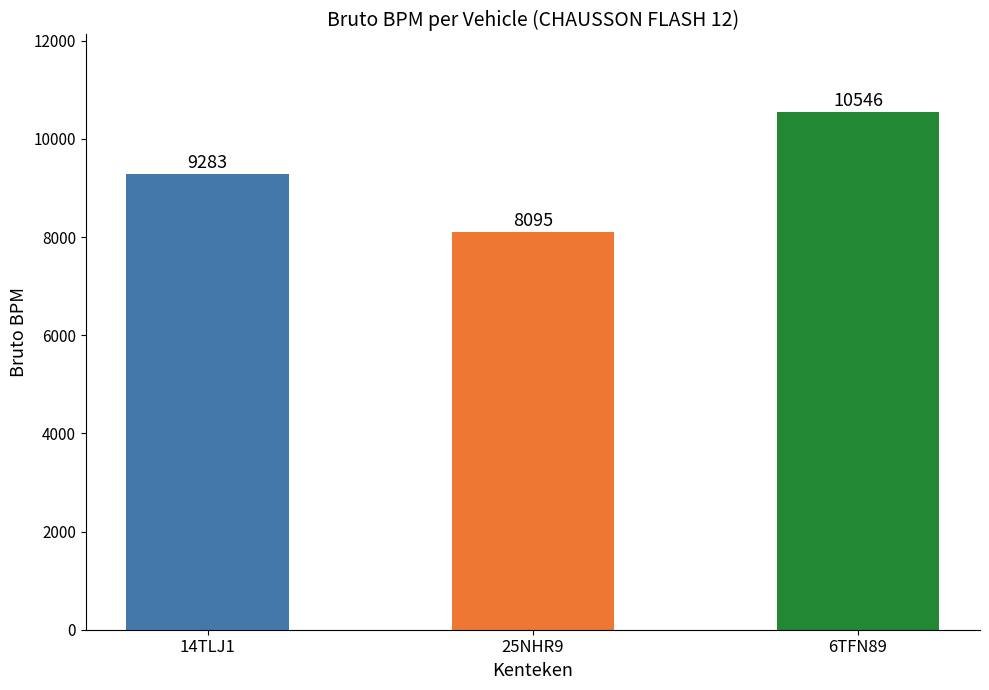

What is the approximate value at 14TLJ1?

9283